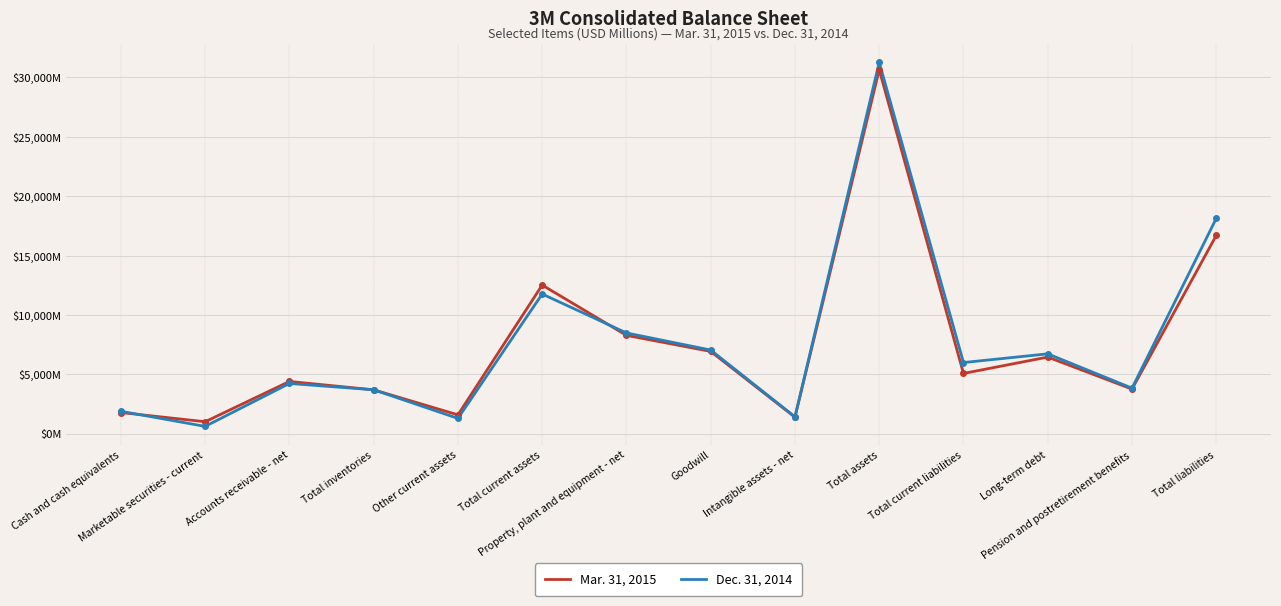

What is the value of the Mar. 31, 2015 point at the 10th from the left?

30643